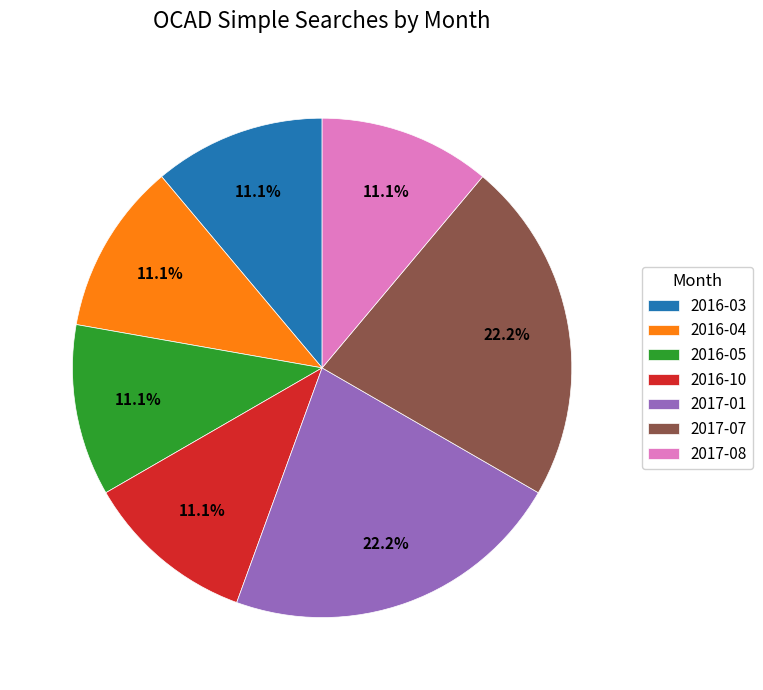

Which has a higher value, 2017-01 or 2017-08?

2017-01